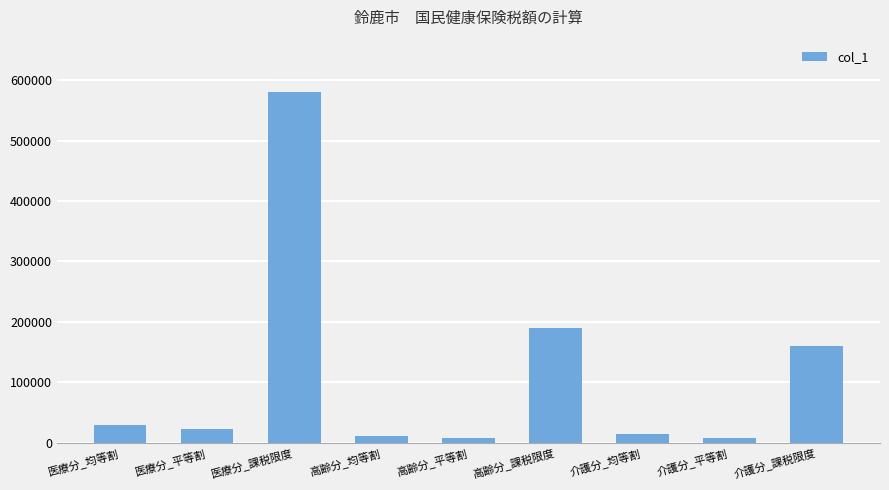

At which label is the value closest to 293900?

高齢分_課税限度